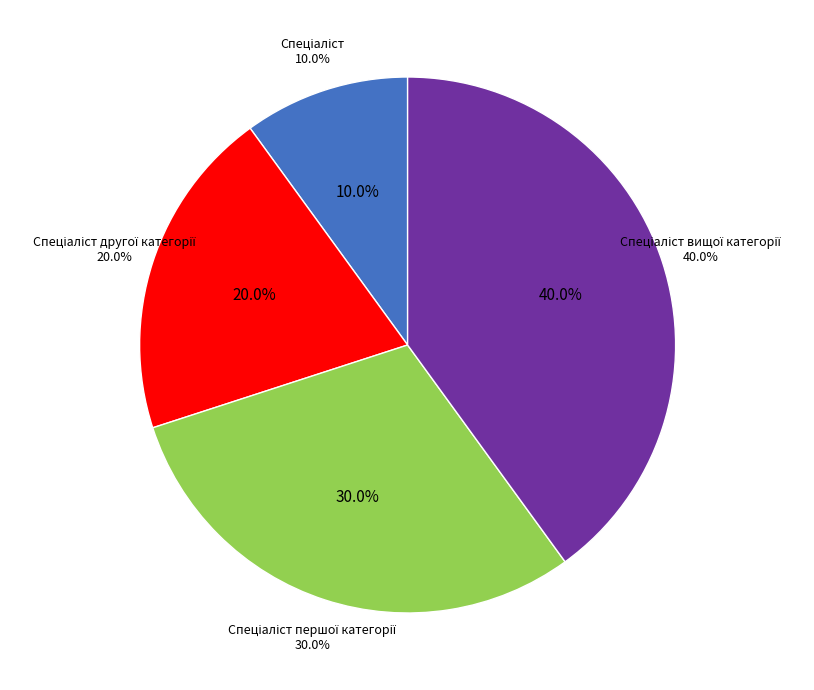

True or false: Спеціаліст accounts for 10% of the total.

True